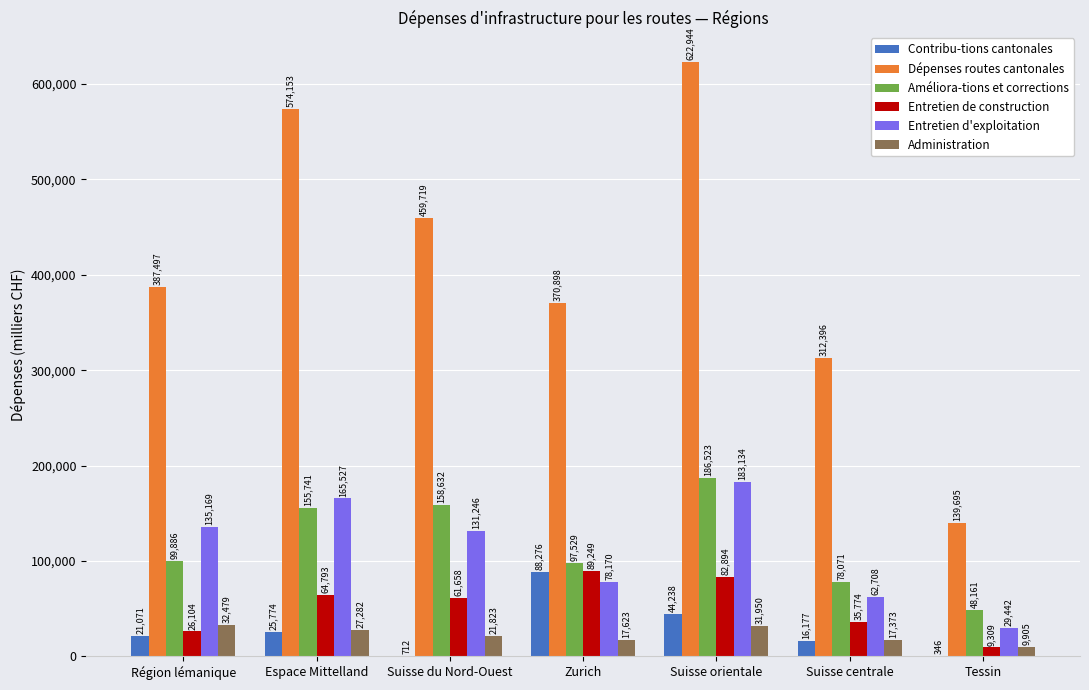

What is the sum of the Entretien d'exploitation values at Zurich and Suisse orientale?

261304